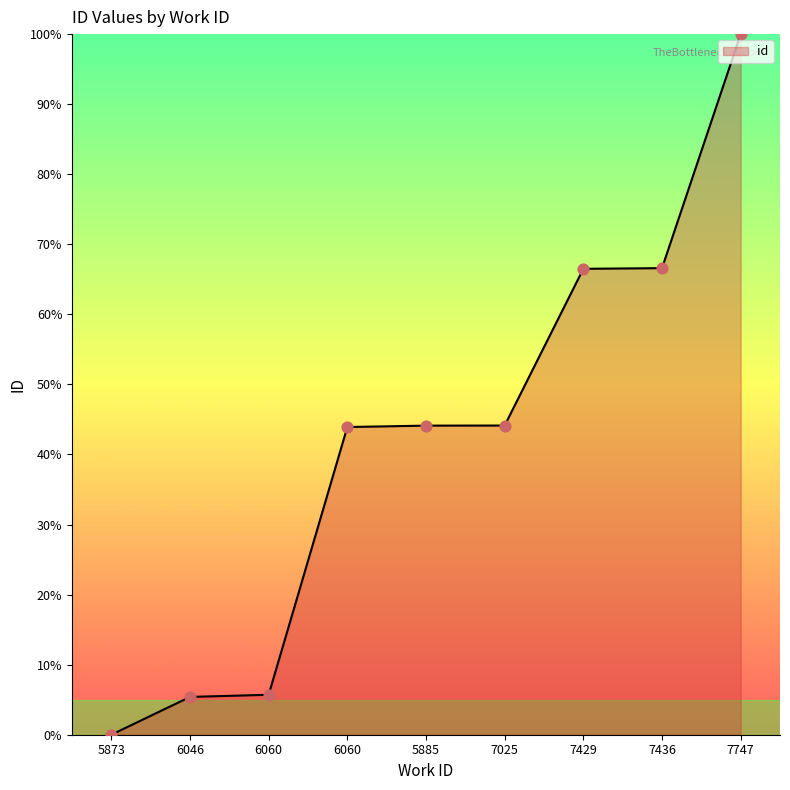

Does the chart have visible grid lines?

No